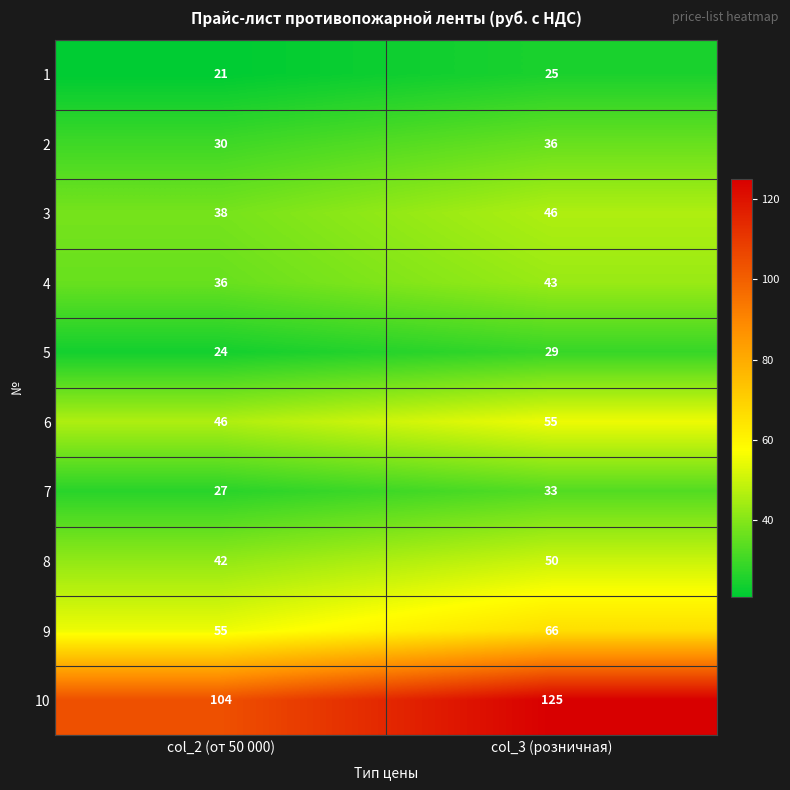

Reading left to right, transcribe all the data shown in this chart.

1: 21	25
2: 30	36
3: 38	46
4: 36	43
5: 24	29
6: 46	55
7: 27	33
8: 42	50
9: 55	66
10: 104	125